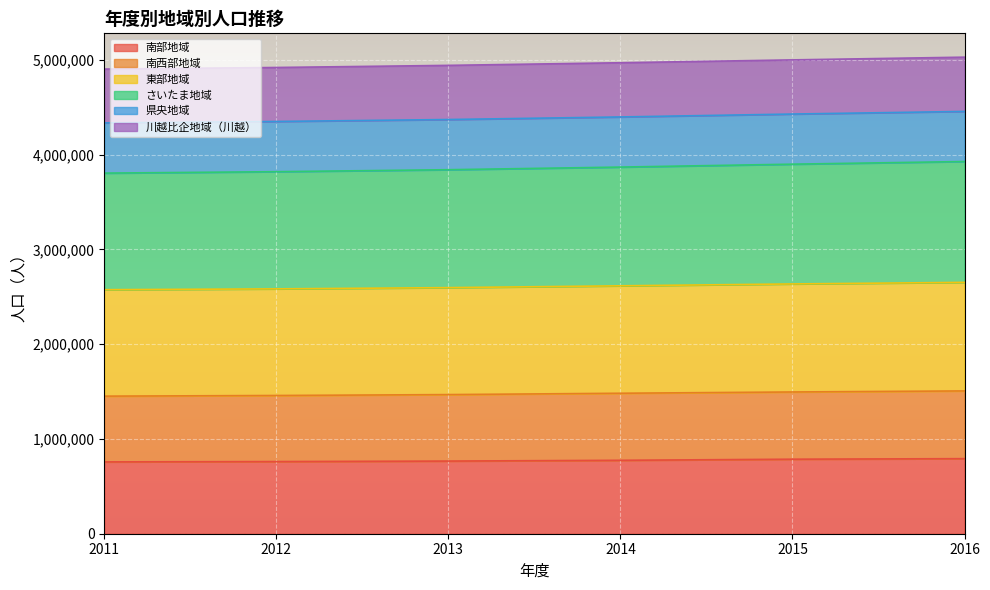

How many lines are shown in the chart?

6